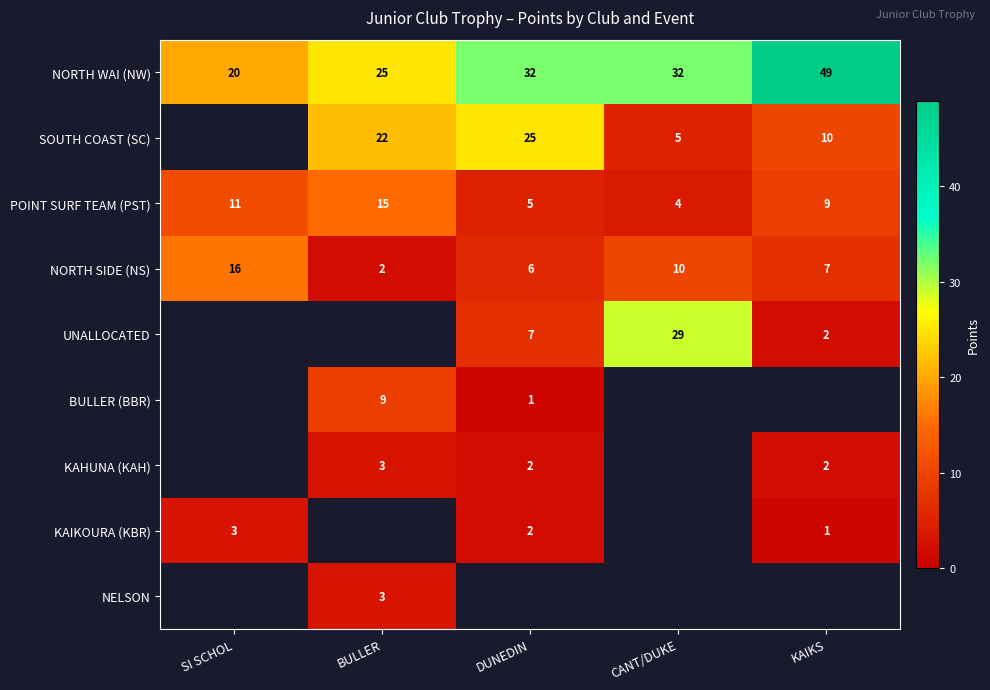

Count the number of categories in the chart.

5